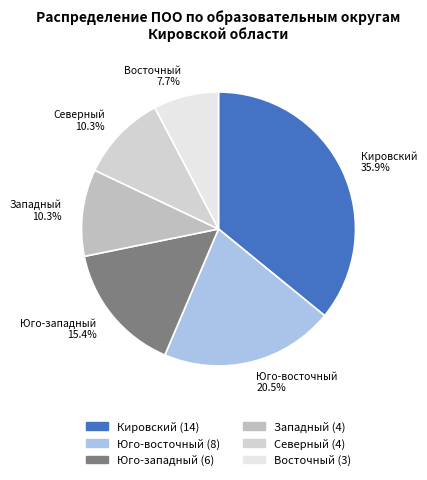

What is the smallest slice in the pie chart?

Восточный